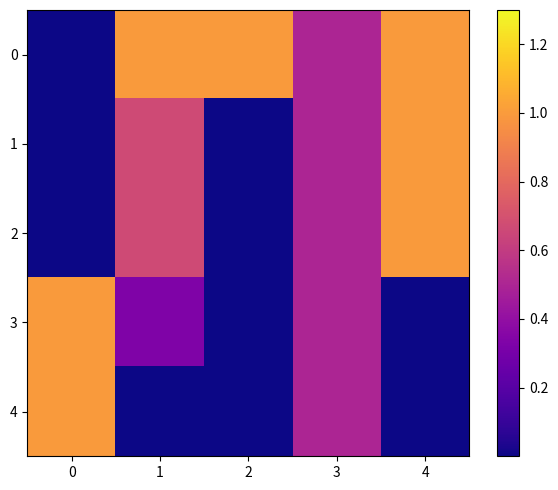

Reading left to right, extract all data points from this chart.

0: 0=0.0	1=1.0	2=1.0	3=0.5	4=1.0
1: 0=0.0	1=0.7	2=0.0	3=0.5	4=1.0
2: 0=0.0	1=0.7	2=0.0	3=0.5	4=1.0
3: 0=1.0	1=0.3	2=0.0	3=0.5	4=0.0
4: 0=1.0	1=0.0	2=0.0	3=0.5	4=0.0